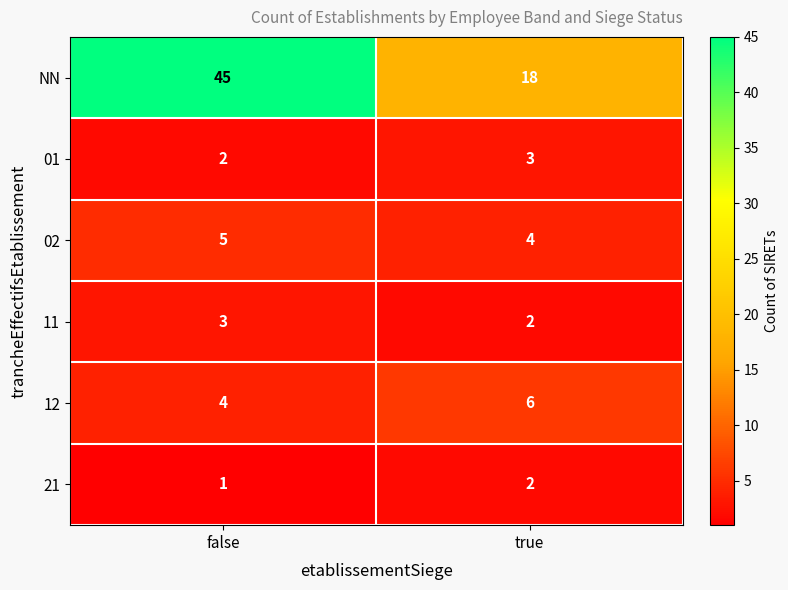

Rank the series at false from lowest to highest value.

21, 01, 11, 12, 02, NN